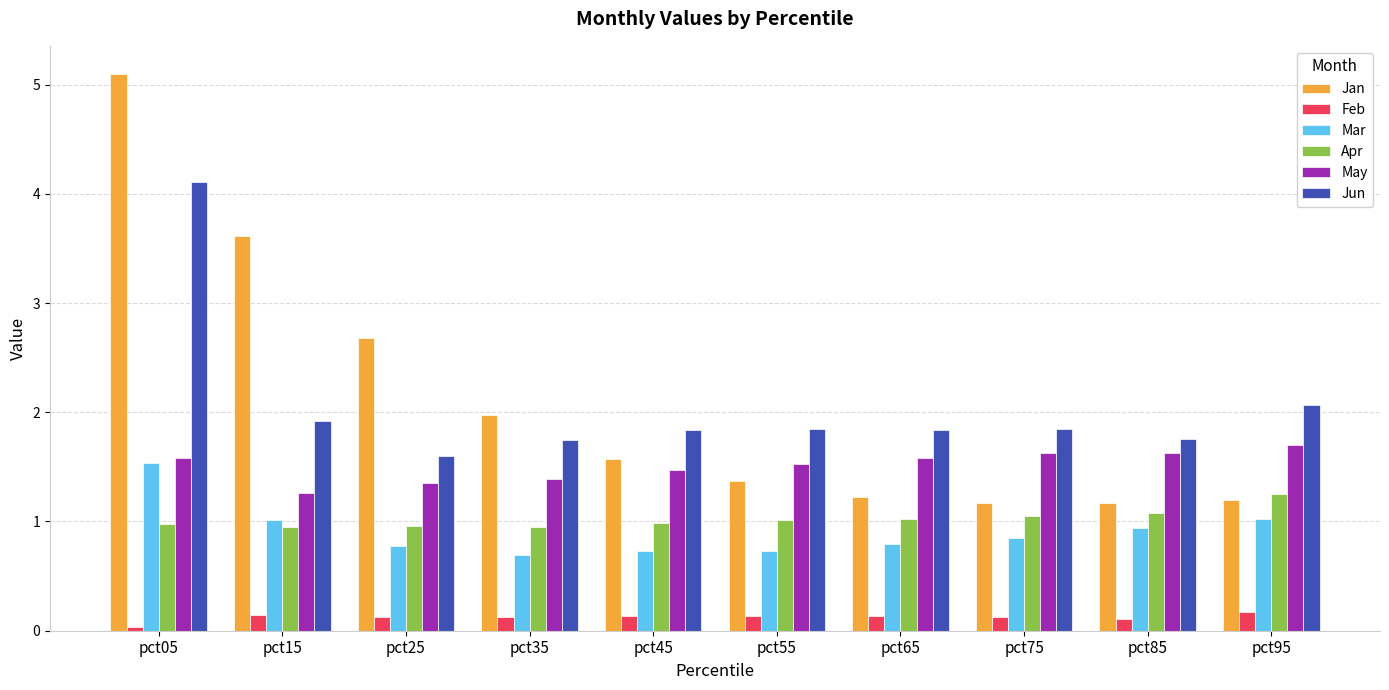

Rank the series at pct15 from lowest to highest value.

Feb, Apr, Mar, May, Jun, Jan